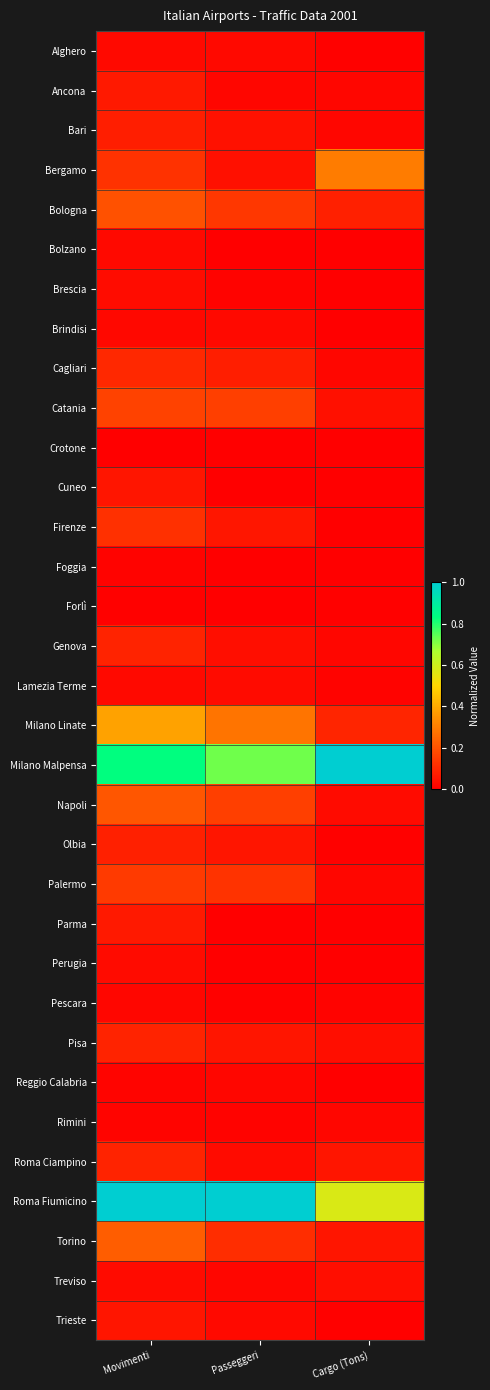

Reading left to right, what are all the values shown in this chart?

Alghero: Movimenti=0.0	Passeggeri=0.0	Cargo (Tons)=0.0
Ancona: Movimenti=0.1	Passeggeri=0.0	Cargo (Tons)=0.0
Bari: Movimenti=0.1	Passeggeri=0.0	Cargo (Tons)=0.0
Bergamo: Movimenti=0.1	Passeggeri=0.0	Cargo (Tons)=0.3
Bologna: Movimenti=0.2	Passeggeri=0.1	Cargo (Tons)=0.1
Bolzano: Movimenti=0.0	Passeggeri=0.0	Cargo (Tons)=0.0
Brescia: Movimenti=0.0	Passeggeri=0.0	Cargo (Tons)=0.0
Brindisi: Movimenti=0.0	Passeggeri=0.0	Cargo (Tons)=0.0
Cagliari: Movimenti=0.1	Passeggeri=0.1	Cargo (Tons)=0.0
Catania: Movimenti=0.2	Passeggeri=0.2	Cargo (Tons)=0.0
Crotone: Movimenti=0.0	Passeggeri=0.0	Cargo (Tons)=0.0
Cuneo: Movimenti=0.1	Passeggeri=0.0	Cargo (Tons)=0.0
Firenze: Movimenti=0.1	Passeggeri=0.1	Cargo (Tons)=0.0
Foggia: Movimenti=0.0	Passeggeri=0.0	Cargo (Tons)=0.0
Forlì: Movimenti=0.0	Passeggeri=0.0	Cargo (Tons)=0.0
Genova: Movimenti=0.1	Passeggeri=0.0	Cargo (Tons)=0.0
Lamezia Terme: Movimenti=0.0	Passeggeri=0.0	Cargo (Tons)=0.0
Milano Linate: Movimenti=0.4	Passeggeri=0.3	Cargo (Tons)=0.1
Milano Malpensa: Movimenti=0.8	Passeggeri=0.7	Cargo (Tons)=1.0
Napoli: Movimenti=0.2	Passeggeri=0.2	Cargo (Tons)=0.0
Olbia: Movimenti=0.1	Passeggeri=0.1	Cargo (Tons)=0.0
Palermo: Movimenti=0.1	Passeggeri=0.1	Cargo (Tons)=0.0
Parma: Movimenti=0.1	Passeggeri=0.0	Cargo (Tons)=0.0
Perugia: Movimenti=0.0	Passeggeri=0.0	Cargo (Tons)=0.0
Pescara: Movimenti=0.0	Passeggeri=0.0	Cargo (Tons)=0.0
Pisa: Movimenti=0.1	Passeggeri=0.1	Cargo (Tons)=0.0
Reggio Calabria: Movimenti=0.0	Passeggeri=0.0	Cargo (Tons)=0.0
Rimini: Movimenti=0.0	Passeggeri=0.0	Cargo (Tons)=0.0
Roma Ciampino: Movimenti=0.1	Passeggeri=0.0	Cargo (Tons)=0.1
Roma Fiumicino: Movimenti=1.0	Passeggeri=1.0	Cargo (Tons)=0.6
Torino: Movimenti=0.2	Passeggeri=0.1	Cargo (Tons)=0.1
Treviso: Movimenti=0.0	Passeggeri=0.0	Cargo (Tons)=0.0
Trieste: Movimenti=0.1	Passeggeri=0.0	Cargo (Tons)=0.0